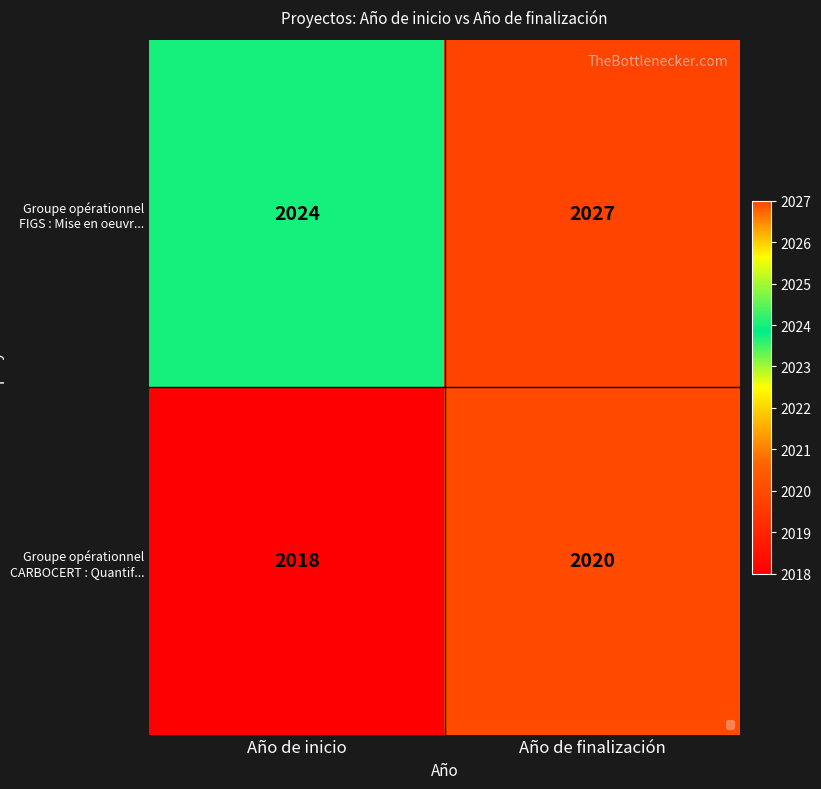

Which series has the widest spread of values?

Groupe opérationnel FIGS : Mise en oeuvr...